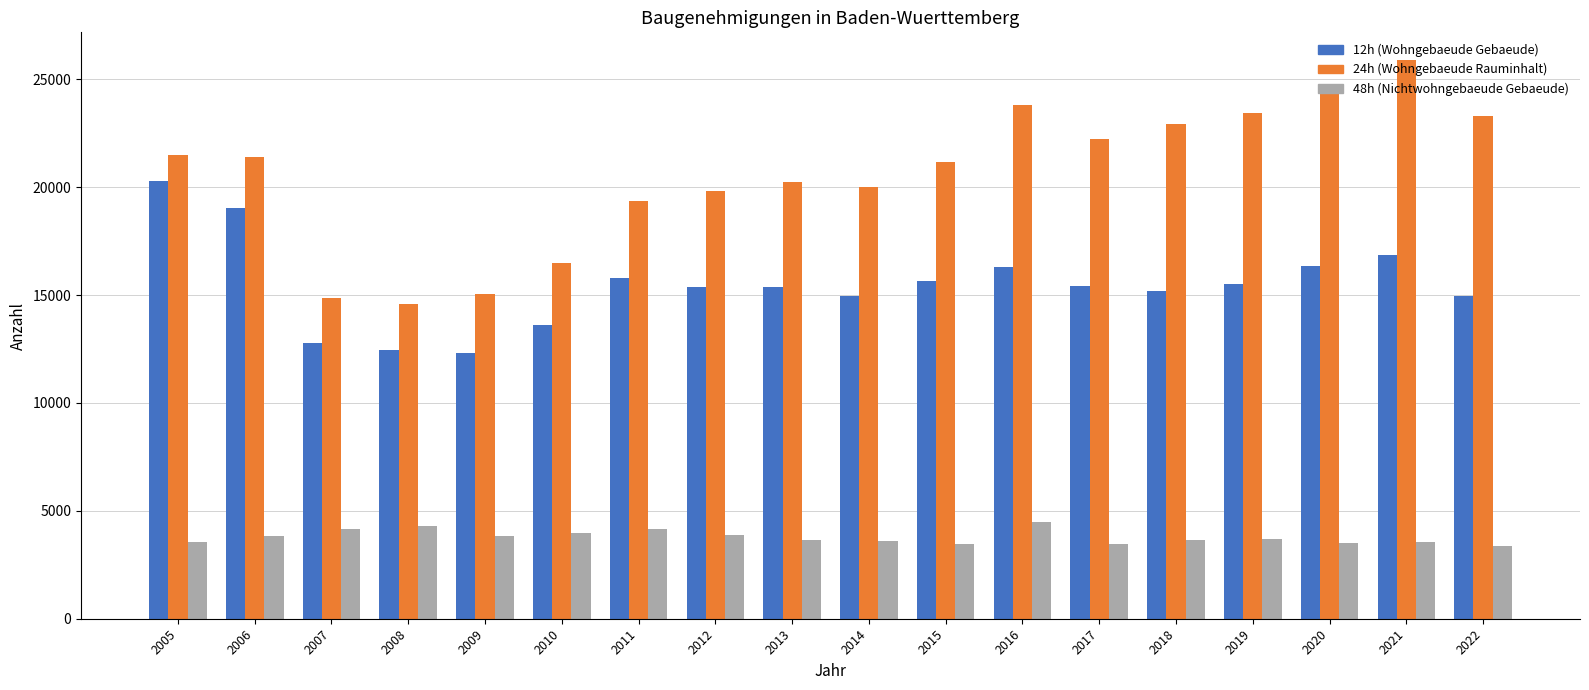

What is the maximum value shown in the chart?

25884